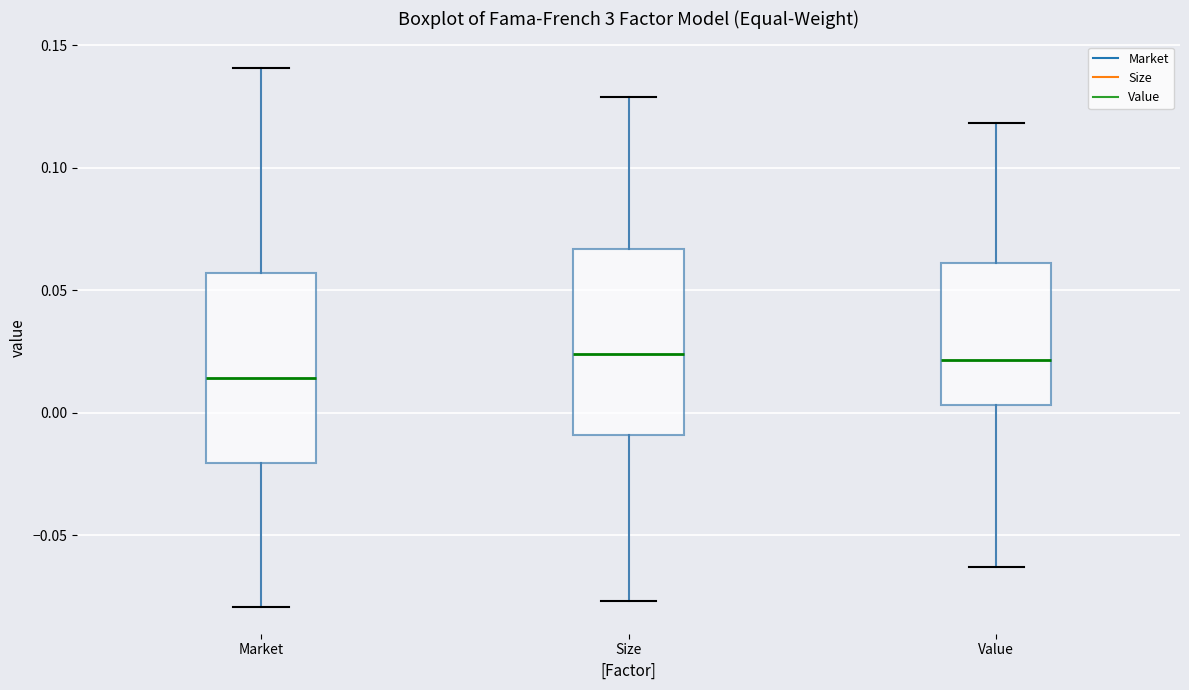

Reading left to right, transcribe this box plot: for each box, give where its median line is, the range the box spans, and where its two whiskers end, as read against the y-axis. The values are not printed on the chart, so give them approximately, as read against the axis.

Market: median 0.015, box -0.020 to 0.055, whiskers -0.080 to 0.140
Size: median 0.025, box -0.010 to 0.065, whiskers -0.075 to 0.130
Value: median 0.020, box 0.005 to 0.060, whiskers -0.065 to 0.120